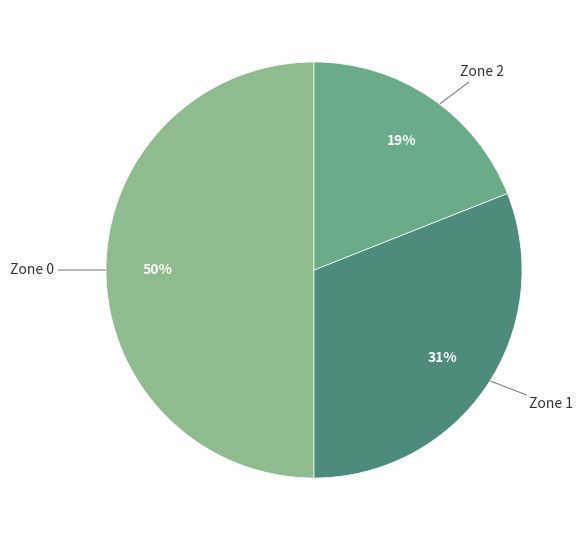

To the nearest percent, what is the difference between the largest and smallest slice percentages?

31%